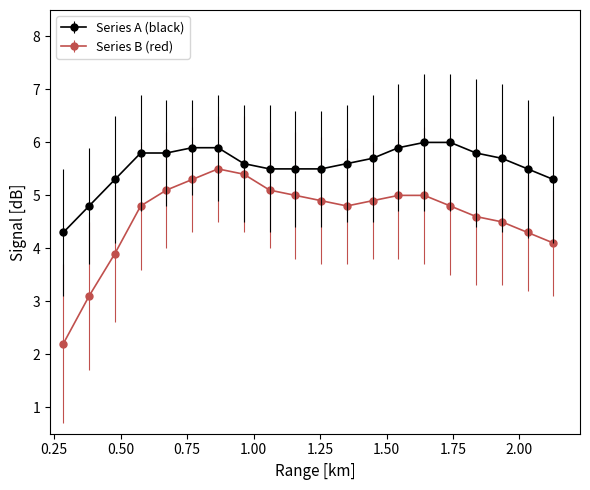

Which series has the largest total across all categories?

Series A (black)